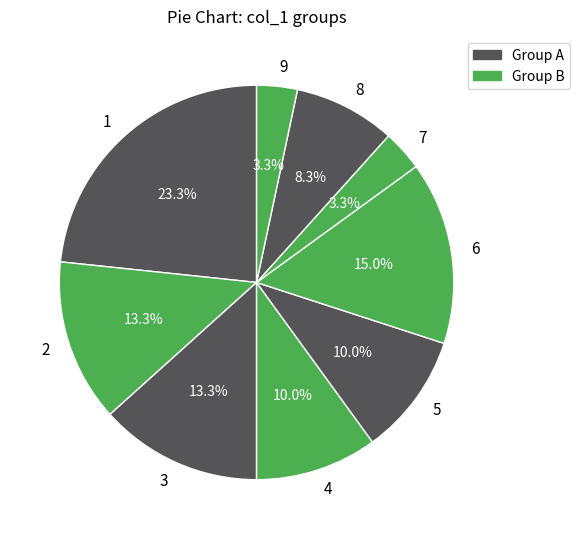

Does 3 account for over 50% of the chart?

No